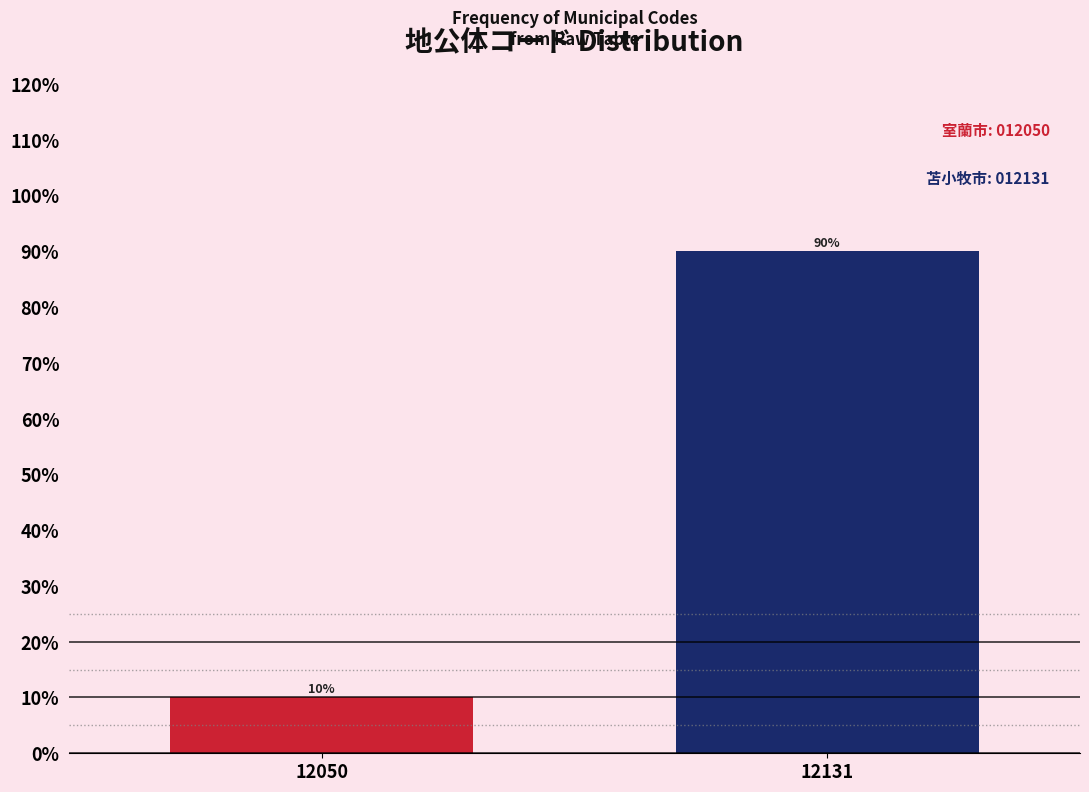

Reading right to left, extract all data points from this chart.

90	10